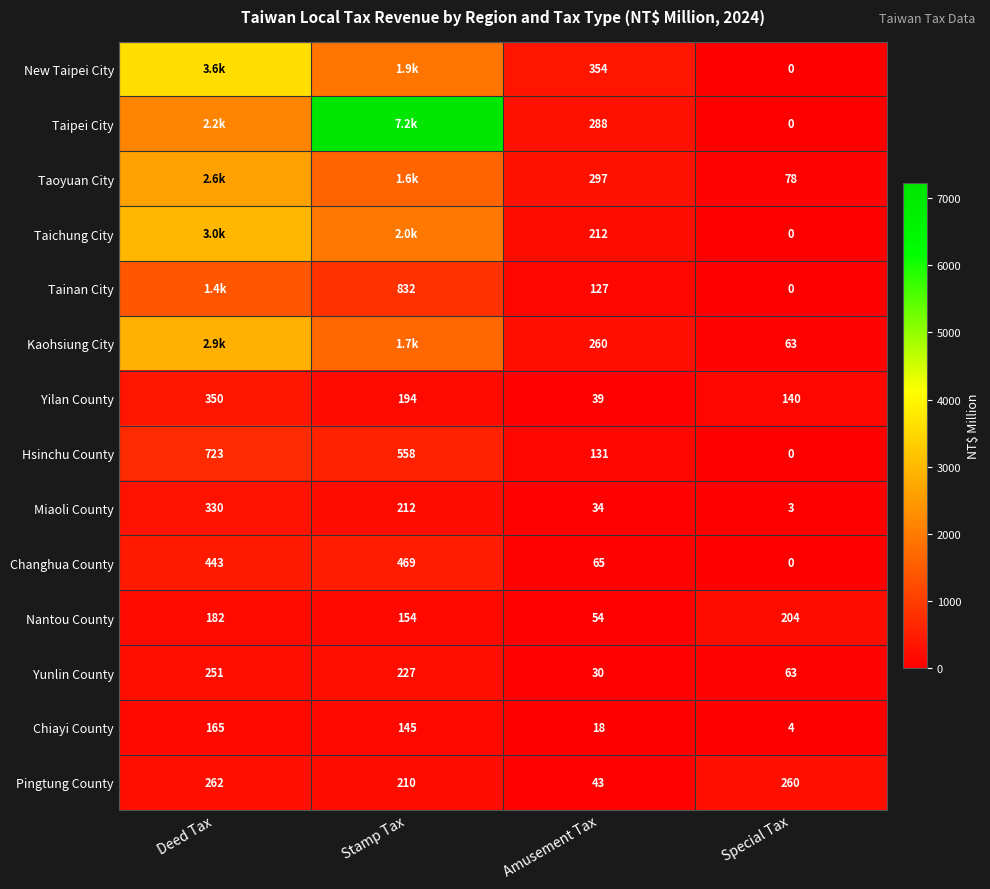

Rank the categories by Yilan County value from highest to lowest.

Deed Tax, Stamp Tax, Special Tax, Amusement Tax